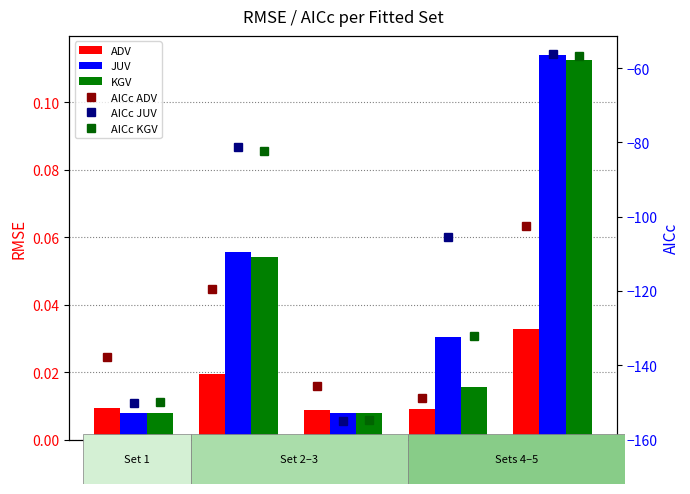

Which series has the widest spread of values?

AICc JUV